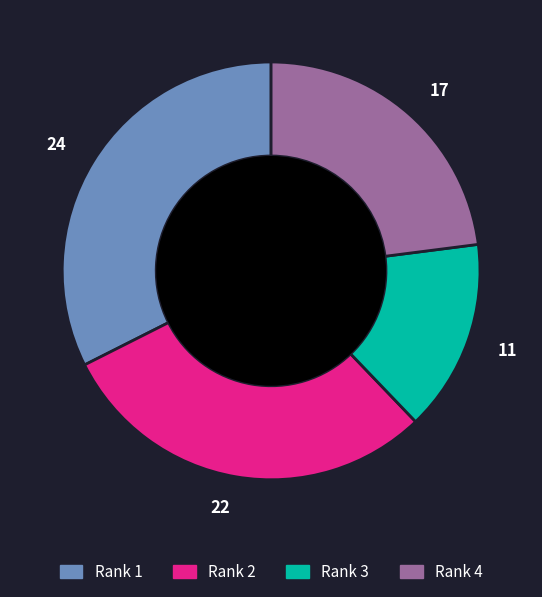

Count the number of slices in the pie.

4